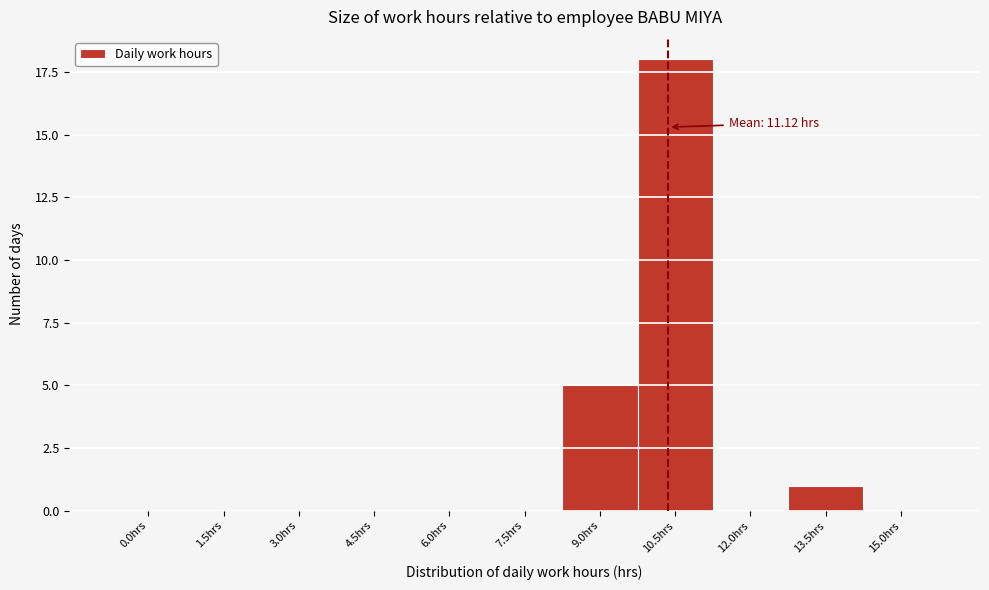

Reading right to left, transcribe all the data shown in this chart.

15.0hrs=0	13.5hrs=1	12.0hrs=0	10.5hrs=18	9.0hrs=5	7.5hrs=0	6.0hrs=0	4.5hrs=0	3.0hrs=0	1.5hrs=0	0.0hrs=0